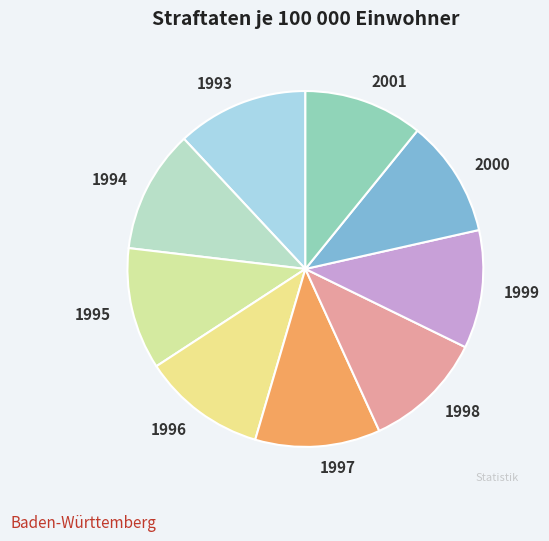

Which slice is the largest?

1993